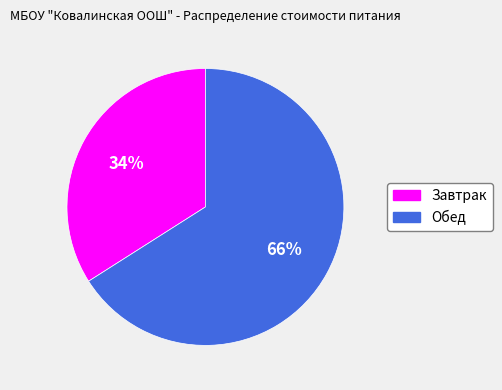

To the nearest percent, what portion does Завтрак represent?

34%